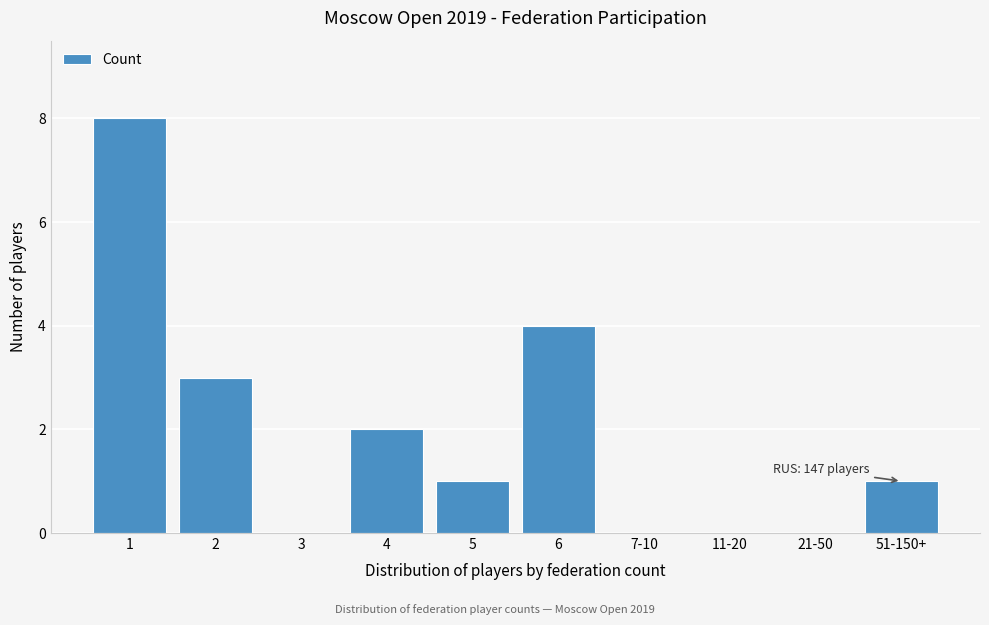

Reading left to right, list all the values displayed in this chart.

1=8	2=3	3=0	4=2	5=1	6=4	7-10=0	11-20=0	21-50=0	51-150+=1